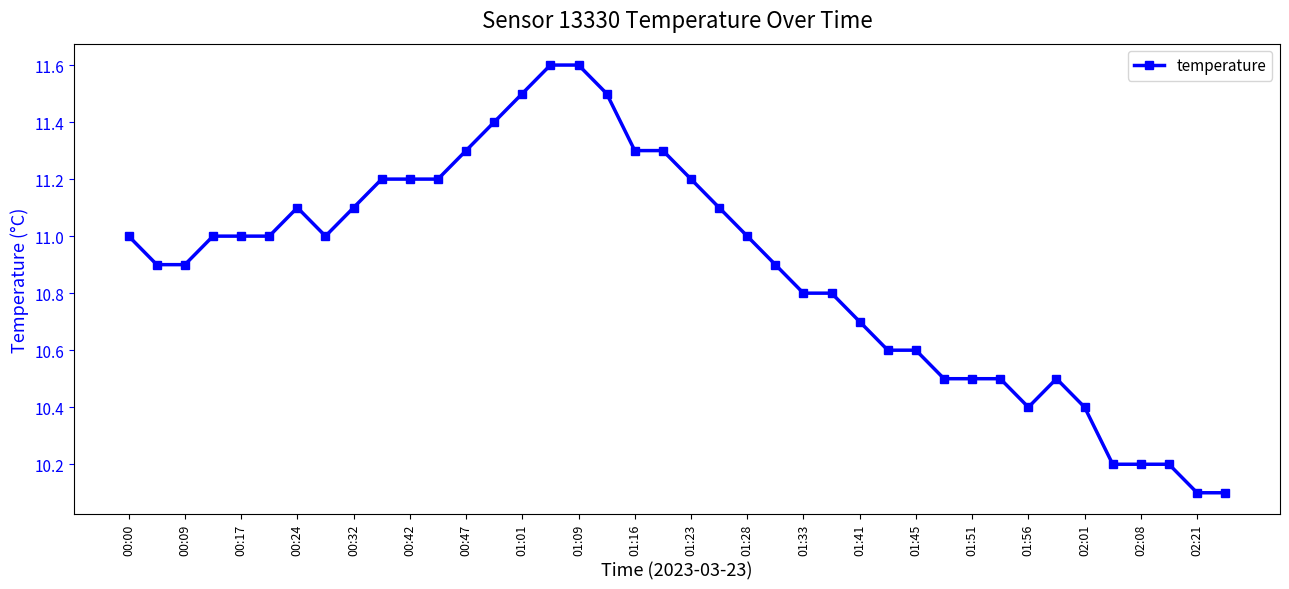

What is the value of the 7th point from the left?

11.1